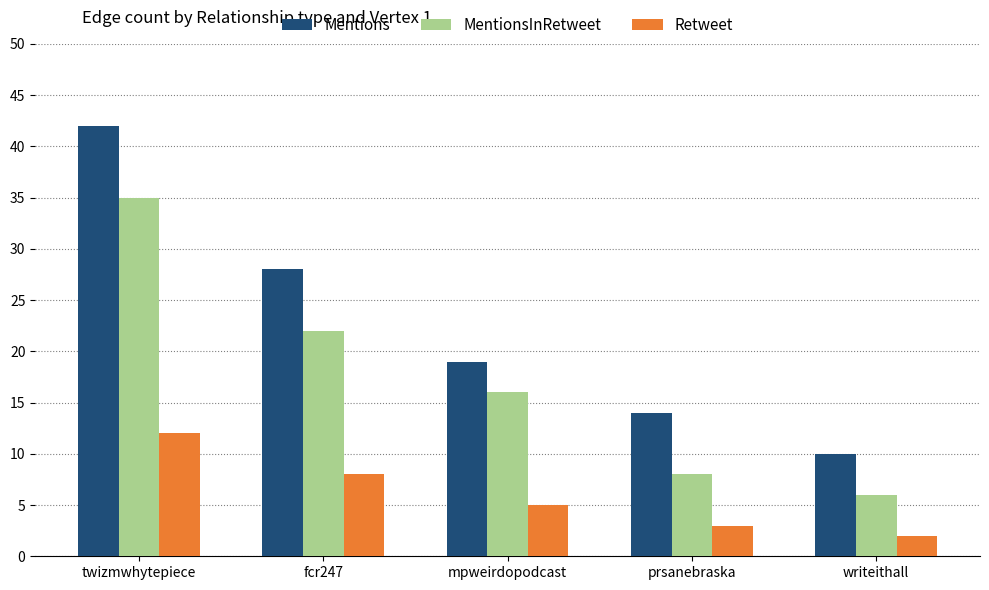

Are the bars grouped side by side (vs. stacked)?

Yes